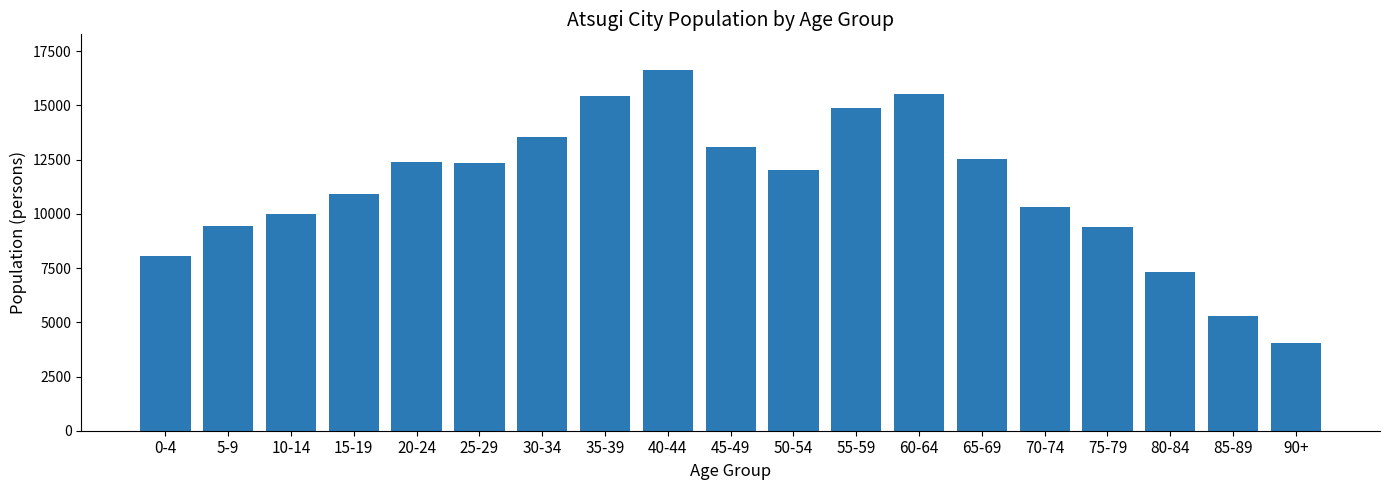

The value at 20-24 is 12405. True or false?

True